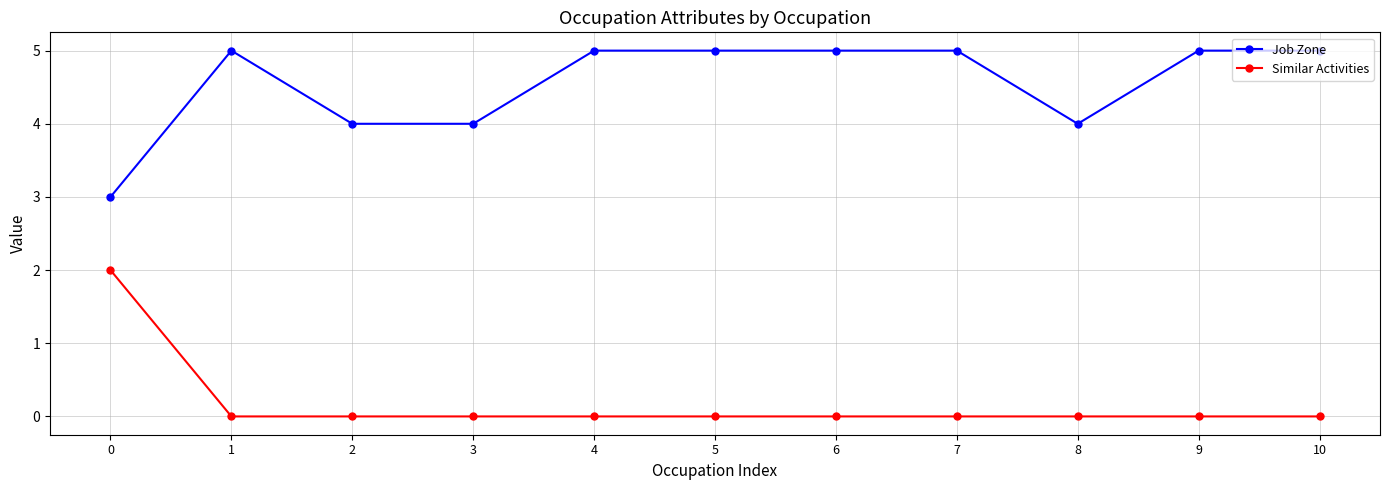

What is the total value across all series at 0?

5